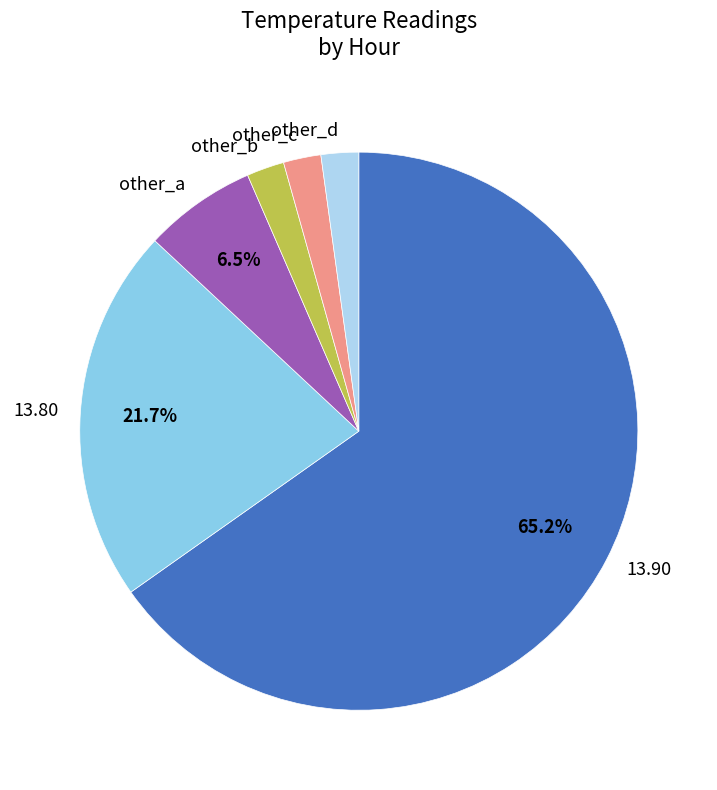

What portion of the pie excludes 13.80?

78.3%